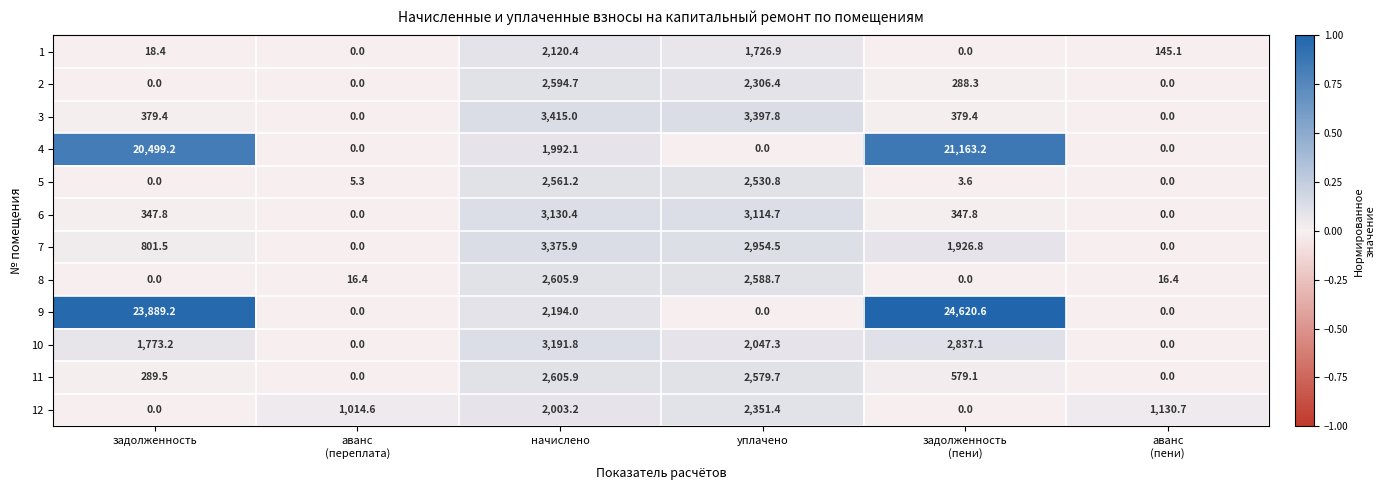

At which label is 10 closest to 1595?

задолженность